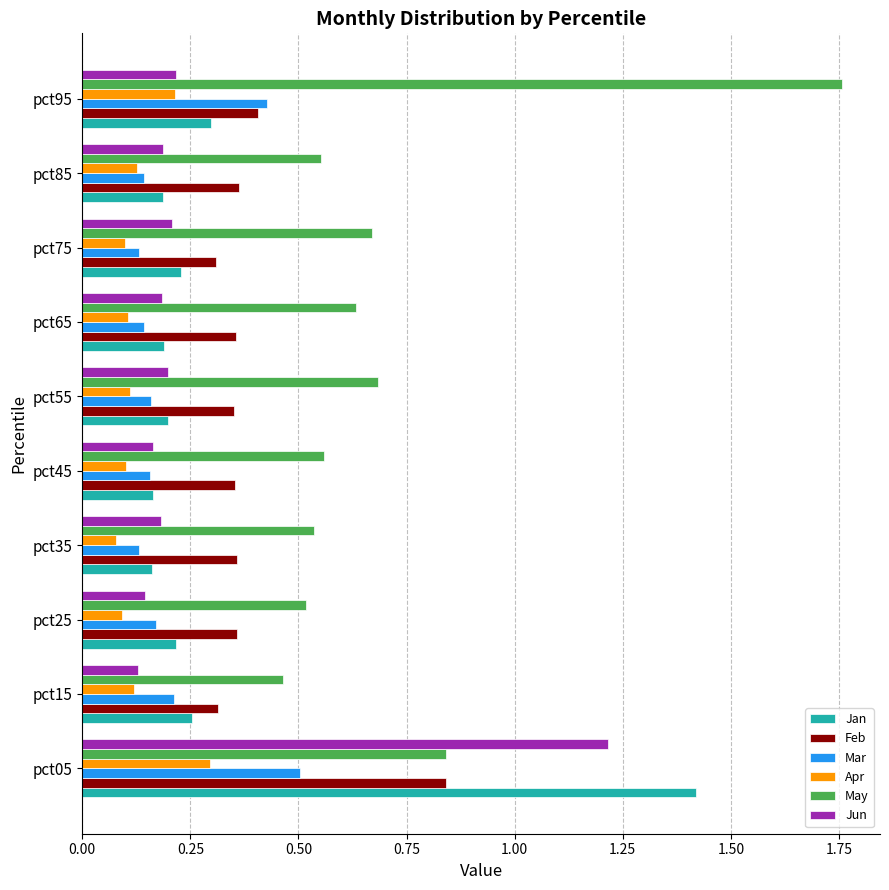

Which category has the highest value in the Mar series?

pct05